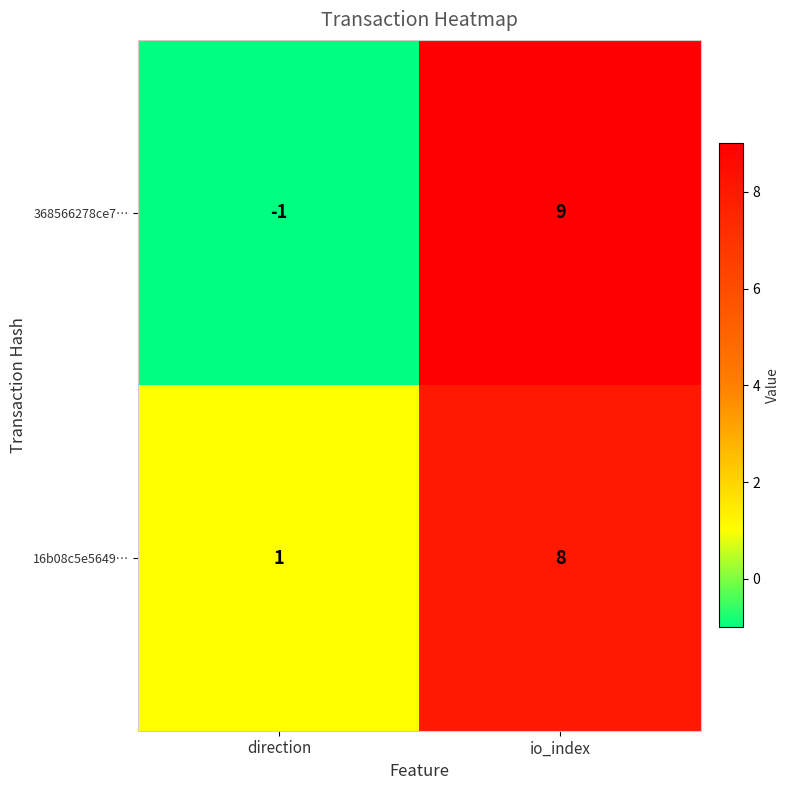

How many categories are shown in the chart?

2